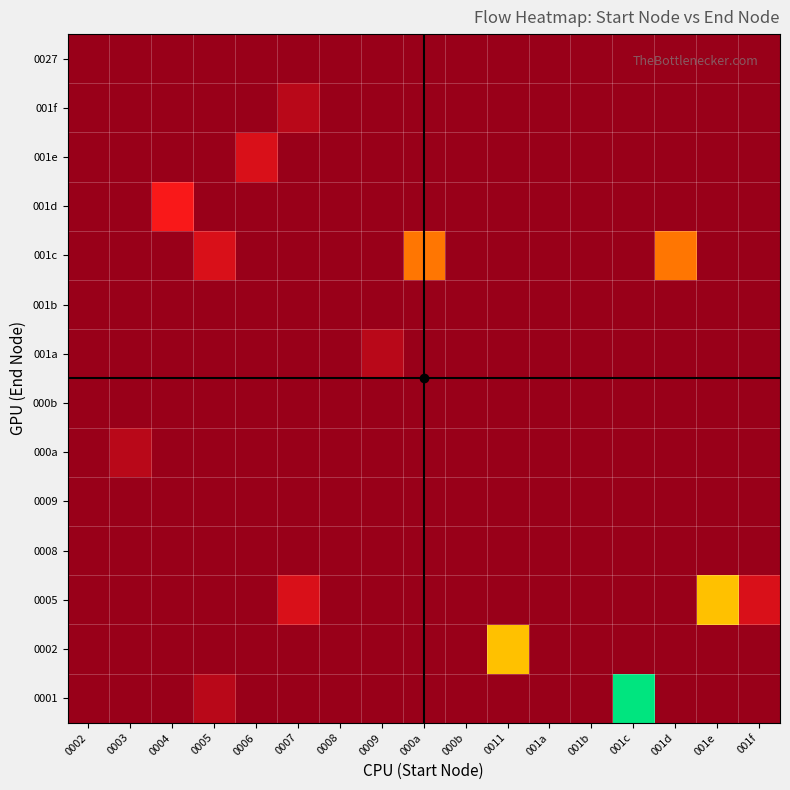

Reading left to right, transcribe all the data shown in this chart.

0001: 0002=0	0003=0	0004=0	0005=1	0006=0	0007=0	0008=0	0009=0	000a=0	000b=0	0011=0	001a=0	001b=0	001c=8	001d=0	001e=0	001f=0
0002: 0002=0	0003=0	0004=0	0005=0	0006=0	0007=0	0008=0	0009=0	000a=0	000b=0	0011=6	001a=0	001b=0	001c=0	001d=0	001e=0	001f=0
0005: 0002=0	0003=0	0004=0	0005=0	0006=0	0007=2	0008=0	0009=0	000a=0	000b=0	0011=0	001a=0	001b=0	001c=0	001d=0	001e=6	001f=2
0008: 0002=0	0003=0	0004=0	0005=0	0006=0	0007=0	0008=0	0009=0	000a=0	000b=0	0011=0	001a=0	001b=0	001c=0	001d=0	001e=0	001f=0
0009: 0002=0	0003=0	0004=0	0005=0	0006=0	0007=0	0008=0	0009=0	000a=0	000b=0	0011=0	001a=0	001b=0	001c=0	001d=0	001e=0	001f=0
000a: 0002=0	0003=1	0004=0	0005=0	0006=0	0007=0	0008=0	0009=0	000a=0	000b=0	0011=0	001a=0	001b=0	001c=0	001d=0	001e=0	001f=0
000b: 0002=0	0003=0	0004=0	0005=0	0006=0	0007=0	0008=0	0009=0	000a=0	000b=0	0011=0	001a=0	001b=0	001c=0	001d=0	001e=0	001f=0
001a: 0002=0	0003=0	0004=0	0005=0	0006=0	0007=0	0008=0	0009=1	000a=0	000b=0	0011=0	001a=0	001b=0	001c=0	001d=0	001e=0	001f=0
001b: 0002=0	0003=0	0004=0	0005=0	0006=0	0007=0	0008=0	0009=0	000a=0	000b=0	0011=0	001a=0	001b=0	001c=0	001d=0	001e=0	001f=0
001c: 0002=0	0003=0	0004=0	0005=2	0006=0	0007=0	0008=0	0009=0	000a=5	000b=0	0011=0	001a=0	001b=0	001c=0	001d=5	001e=0	001f=0
001d: 0002=0	0003=0	0004=3	0005=0	0006=0	0007=0	0008=0	0009=0	000a=0	000b=0	0011=0	001a=0	001b=0	001c=0	001d=0	001e=0	001f=0
001e: 0002=0	0003=0	0004=0	0005=0	0006=2	0007=0	0008=0	0009=0	000a=0	000b=0	0011=0	001a=0	001b=0	001c=0	001d=0	001e=0	001f=0
001f: 0002=0	0003=0	0004=0	0005=0	0006=0	0007=1	0008=0	0009=0	000a=0	000b=0	0011=0	001a=0	001b=0	001c=0	001d=0	001e=0	001f=0
0027: 0002=0	0003=0	0004=0	0005=0	0006=0	0007=0	0008=0	0009=0	000a=0	000b=0	0011=0	001a=0	001b=0	001c=0	001d=0	001e=0	001f=0